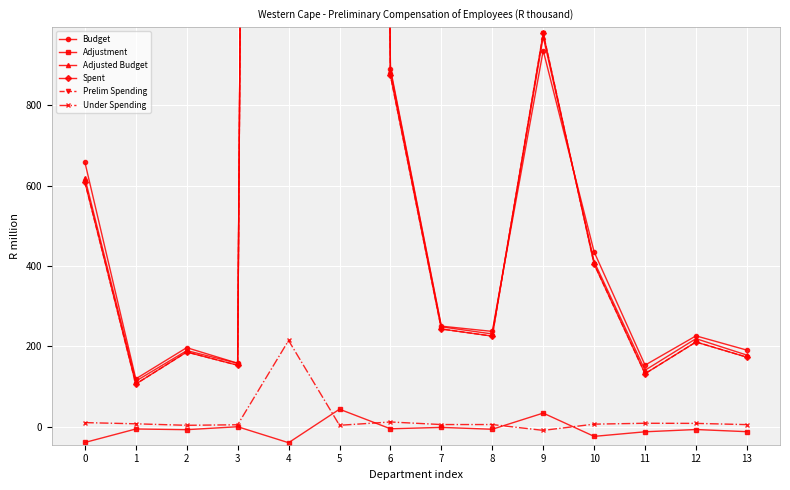

Where is the first local minimum for Spent?

1